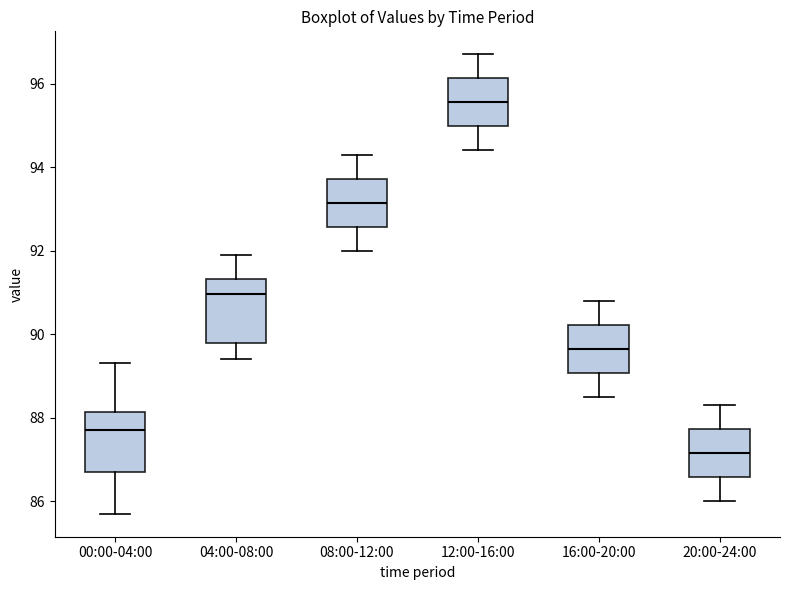

Reading left to right, transcribe this box plot: for each box, give where its median line is, the range the box spans, and where its two whiskers end, as read against the y-axis. The values are not printed on the chart, so give them approximately, as read against the axis.

00:00-04:00: median 87.8, box 86.8 to 88.2, whiskers 85.8 to 89.4
04:00-08:00: median 91.0, box 89.8 to 91.4, whiskers 89.4 to 92.0
08:00-12:00: median 93.2, box 92.6 to 93.8, whiskers 92.0 to 94.4
12:00-16:00: median 95.6, box 95.0 to 96.2, whiskers 94.4 to 96.8
16:00-20:00: median 89.6, box 89.0 to 90.2, whiskers 88.6 to 90.8
20:00-24:00: median 87.2, box 86.6 to 87.8, whiskers 86.0 to 88.4